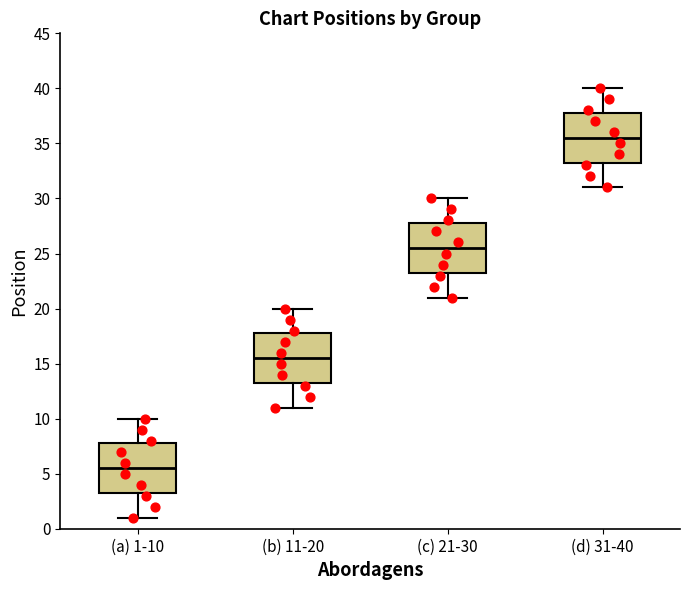

Reading left to right, transcribe this box plot: for each box, give where its median line is, the range the box spans, and where its two whiskers end, as read against the y-axis. The values are not printed on the chart, so give them approximately, as read against the axis.

(a) 1-10: median 5.5, box 3.5 to 8.0, whiskers 1.0 to 10.0
(b) 11-20: median 15.5, box 13.5 to 18.0, whiskers 11.0 to 20.0
(c) 21-30: median 25.5, box 23.5 to 28.0, whiskers 21.0 to 30.0
(d) 31-40: median 35.5, box 33.5 to 38.0, whiskers 31.0 to 40.0